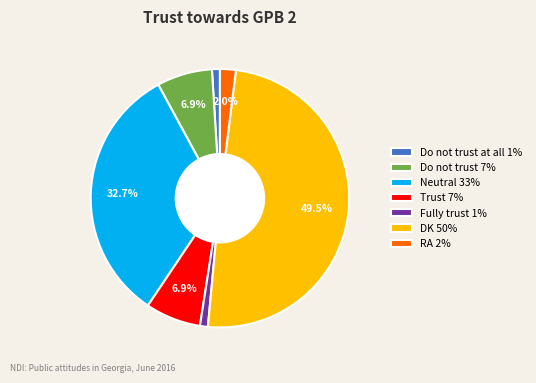

Does Trust 7% represent more than half of the total?

No